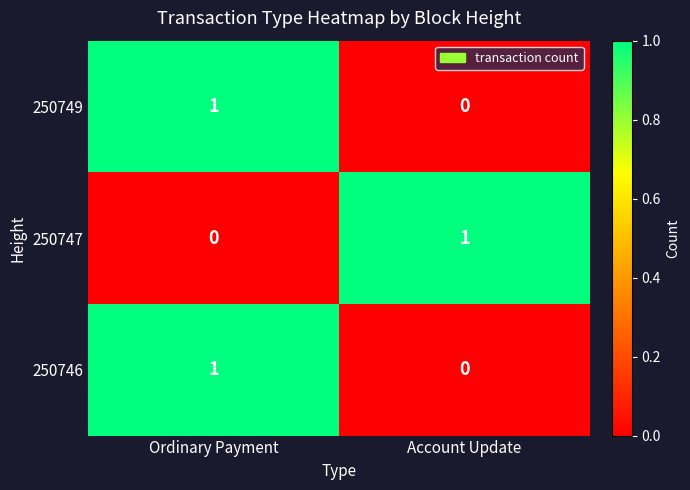

List the labels in order of 250746 value, largest first.

Ordinary Payment, Account Update